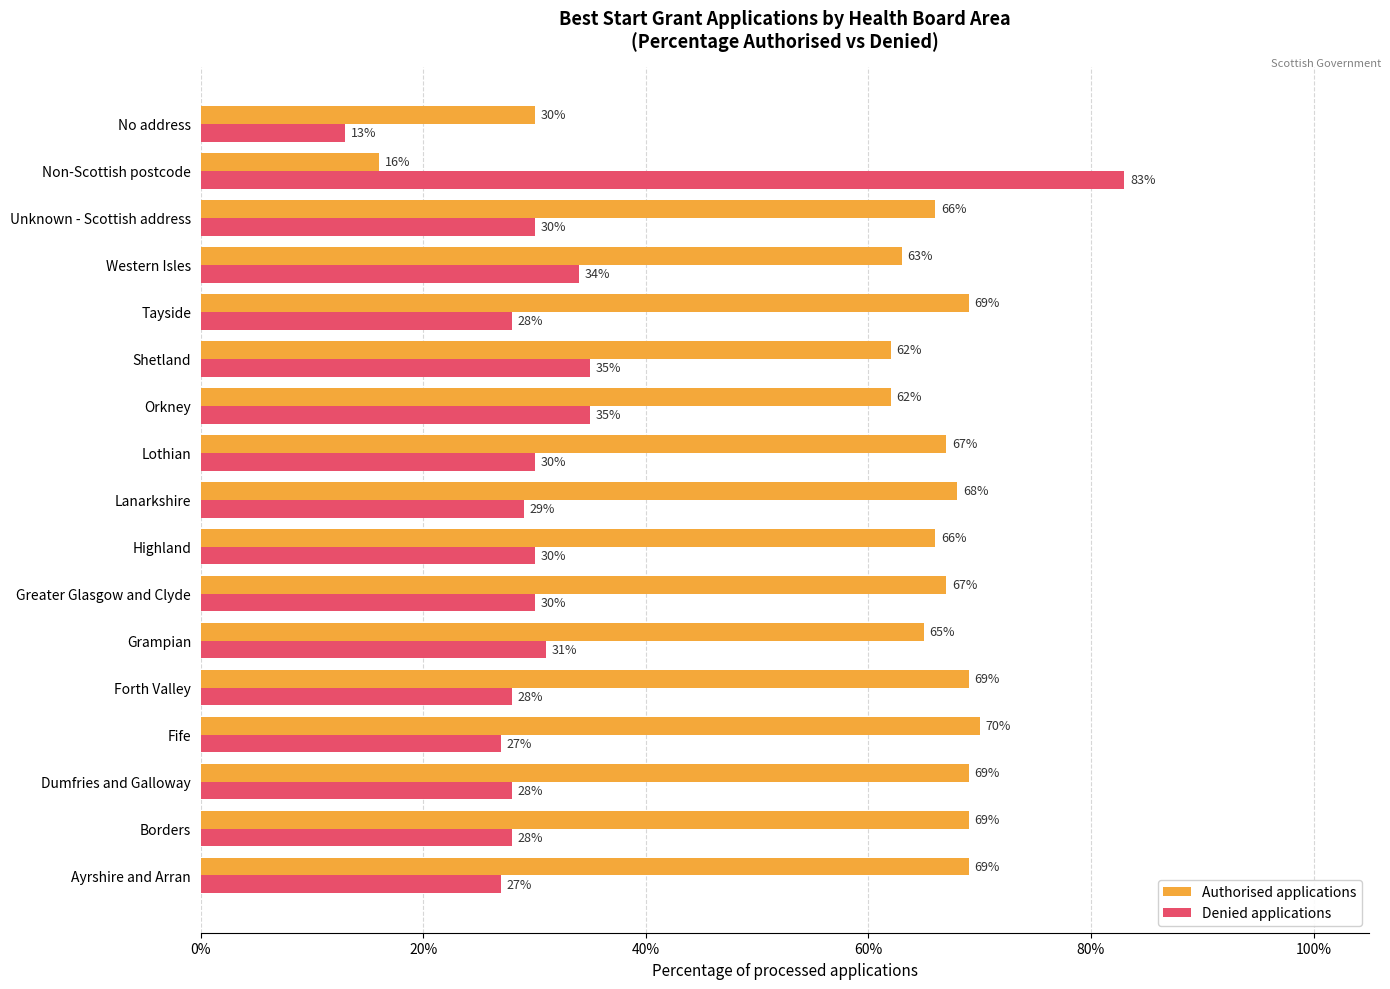

Reading right to left, list all the values displayed in this chart.

Authorised applications: 0.3	0.2	0.7	0.6	0.7	0.6	0.6	0.7	0.7	0.7	0.7	0.7	0.7	0.7	0.7	0.7	0.7
Denied applications: 0.1	0.8	0.3	0.3	0.3	0.3	0.3	0.3	0.3	0.3	0.3	0.3	0.3	0.3	0.3	0.3	0.3